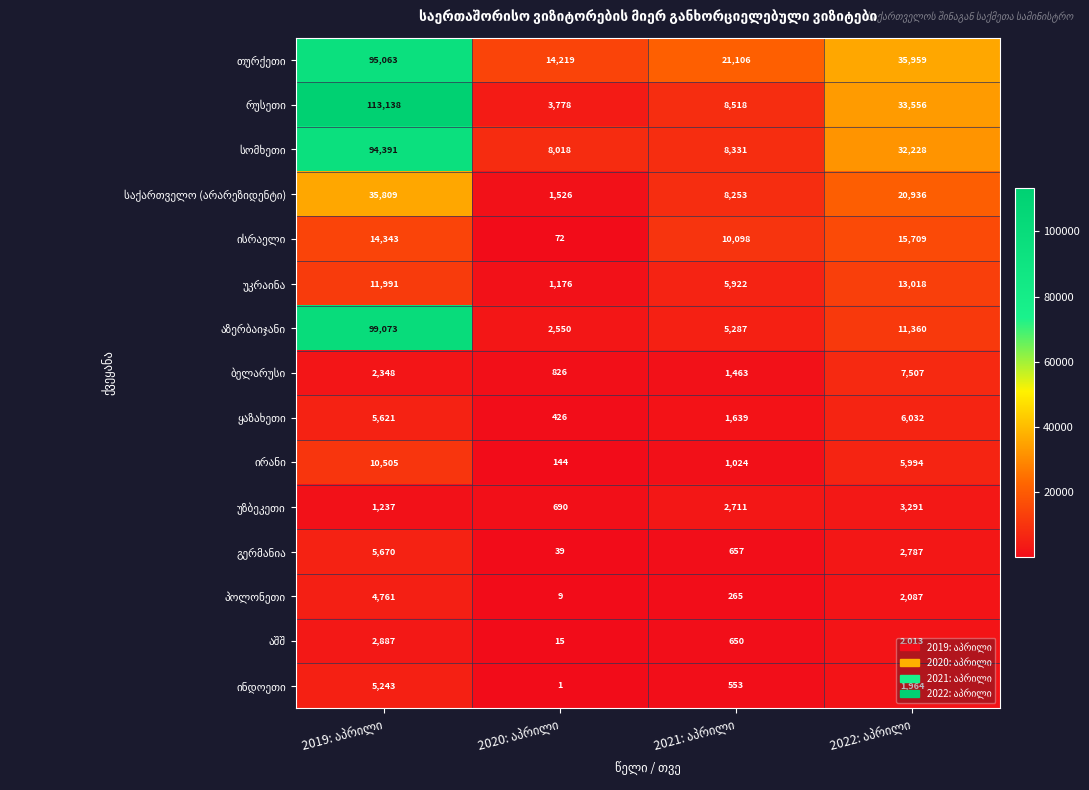

What is the greatest value displayed?

113138